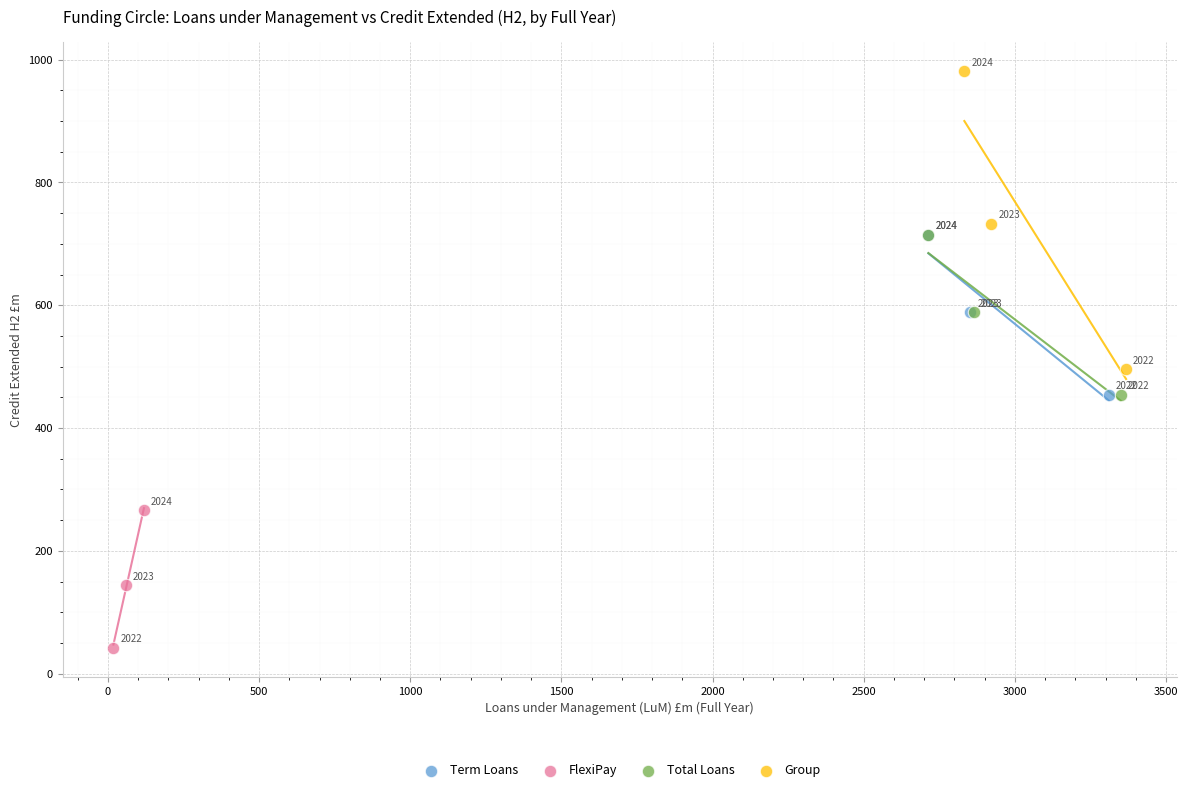

Which series reaches the maximum Y coordinate?

Group